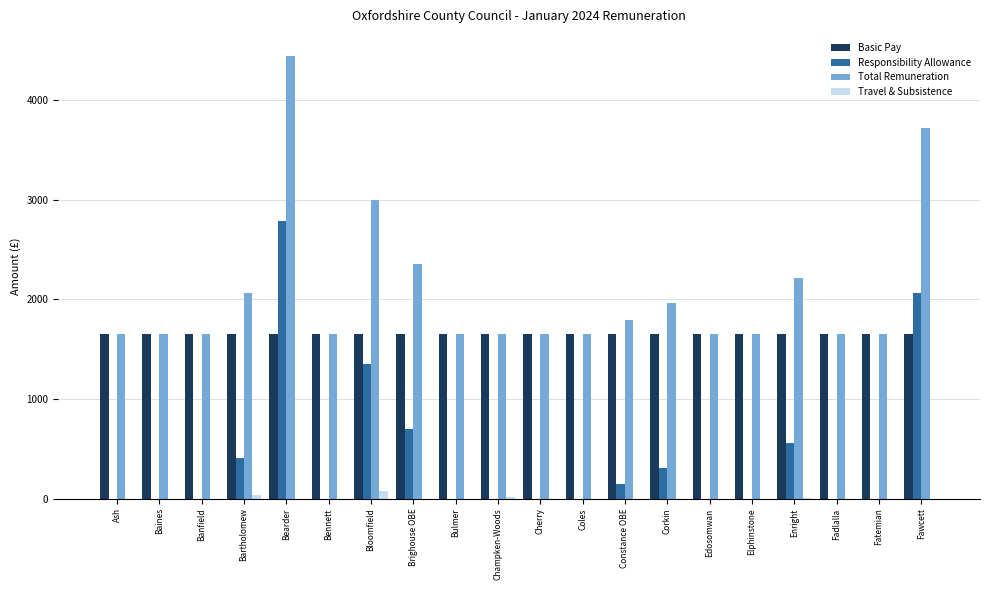

What is the highest value of the Responsibility Allowance series?

2789.5